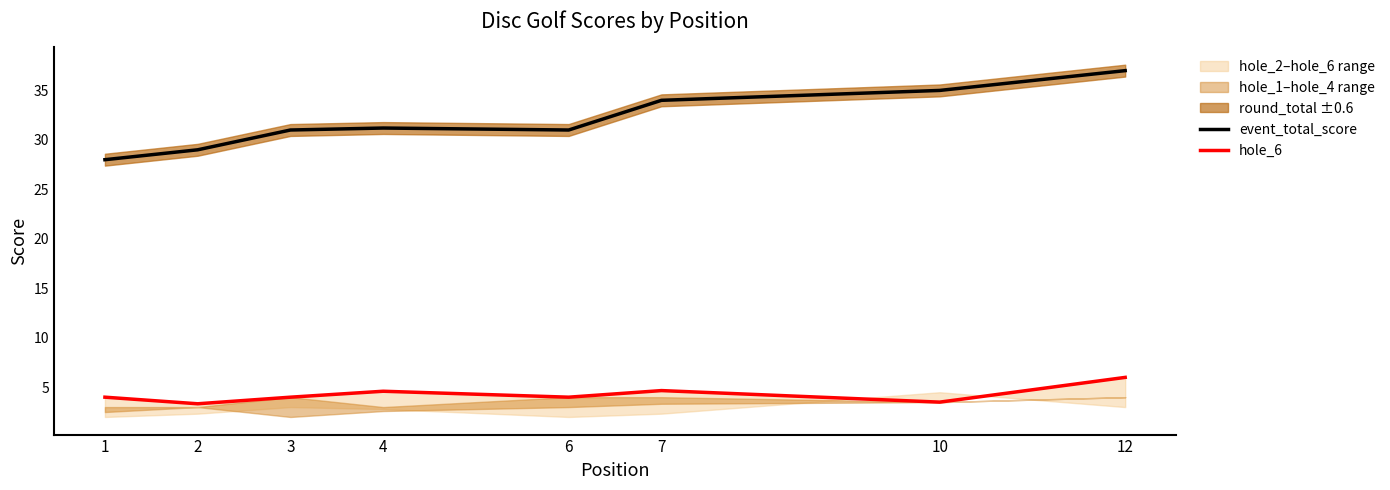

What is the greatest value displayed?

37.0